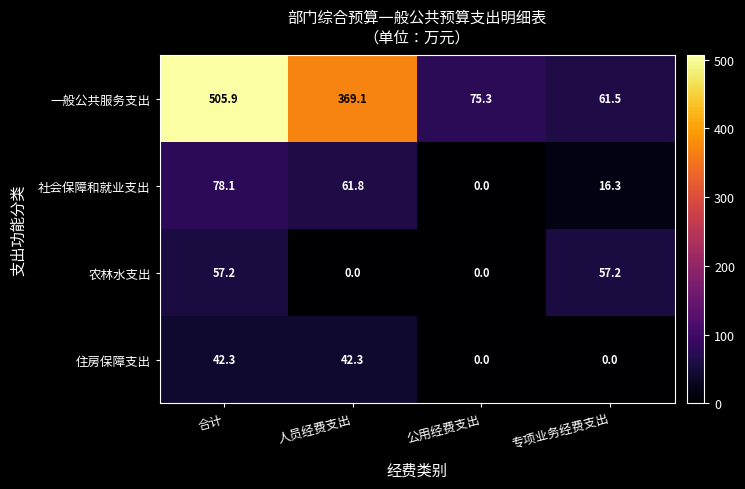

What is the difference between the maximum and minimum values in the 农林水支出 series?

57.2